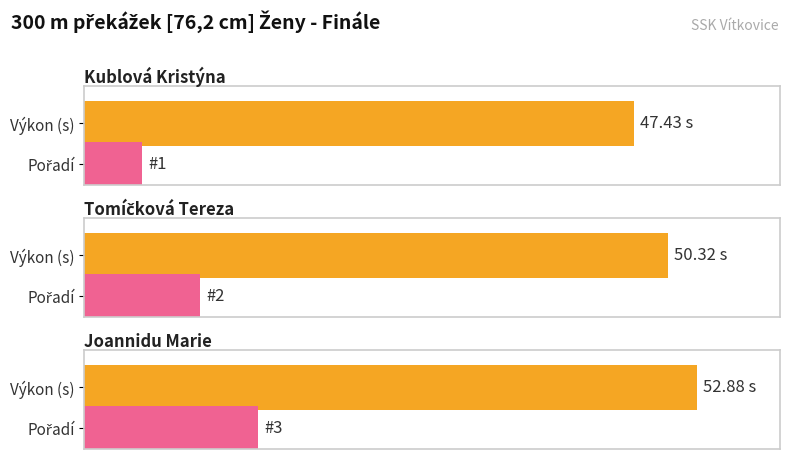

The chart shows a value of 69.9 at Joannidu Marie. True or false?

False